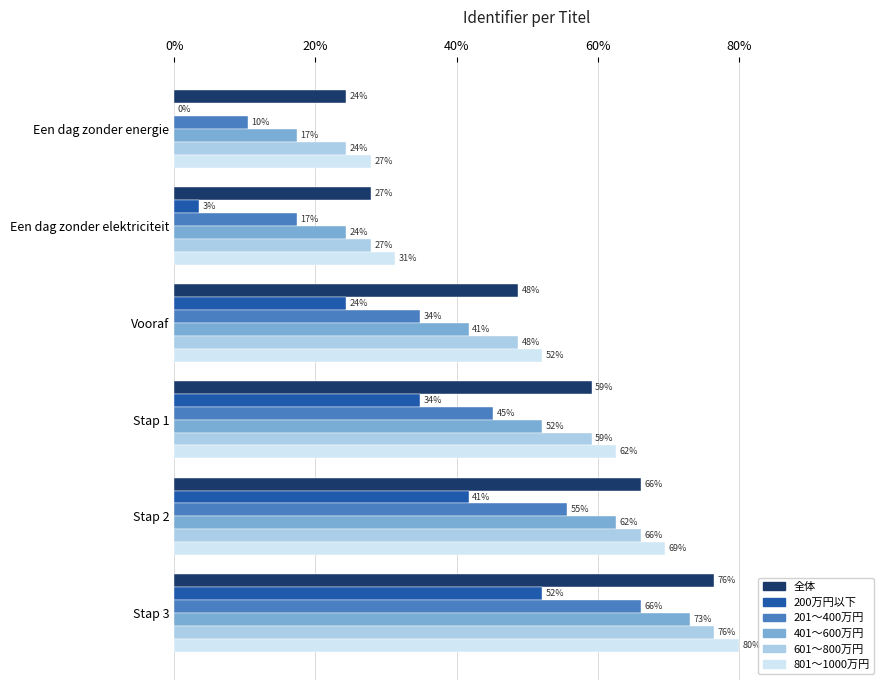

What are all the series names shown in the legend?

全体, 200万円以下, 201〜400万円, 401〜600万円, 601〜800万円, 801〜1000万円